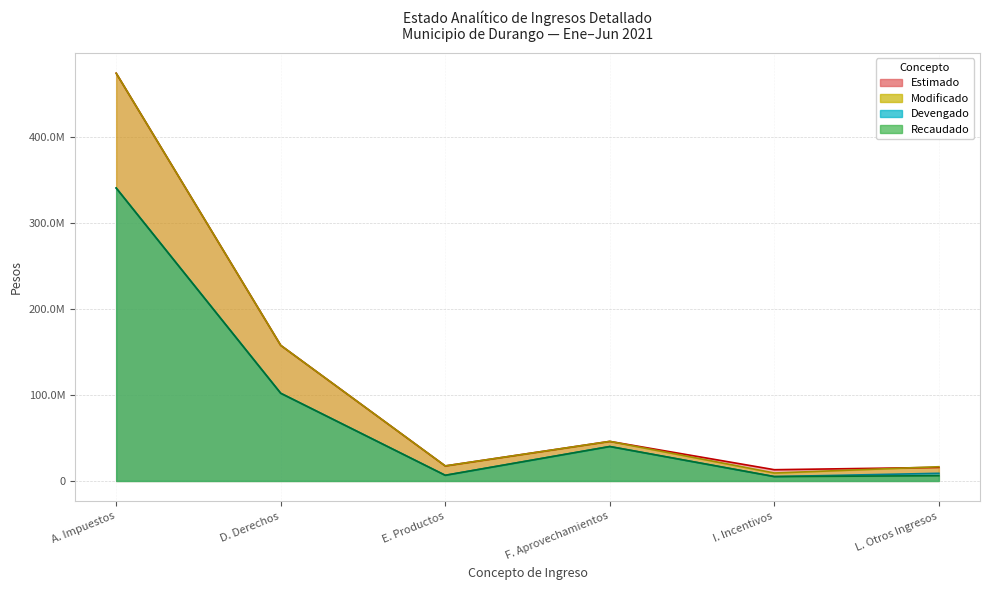

Reading left to right, extract all data points from this chart.

Estimado: 474486398.0	157818786.0	17480716.0	46047069.0	13085724.0	15767317.0
Modificado: 474486398.0	157818786.0	17500201.5	46047069.0	9235838.0	16551023.0
Devengado: 340893327.2	102055489.0	6582323.4	40070638.3	5081314.8	8897255.8
Recaudado: 340893327.2	102055489.0	6582323.4	40070638.3	5081314.8	6102523.0